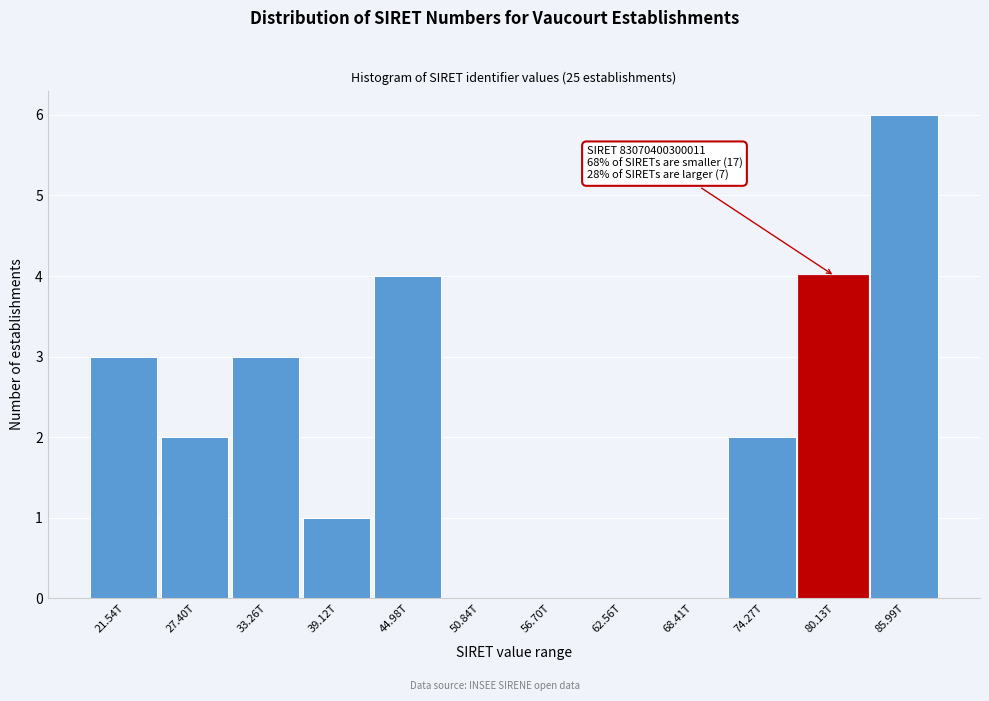

Reading left to right, extract all data points from this chart.

21.54T=3	27.40T=2	33.26T=3	39.12T=1	44.98T=4	50.84T=0	56.70T=0	62.56T=0	68.41T=0	74.27T=2	80.13T=4	85.99T=6